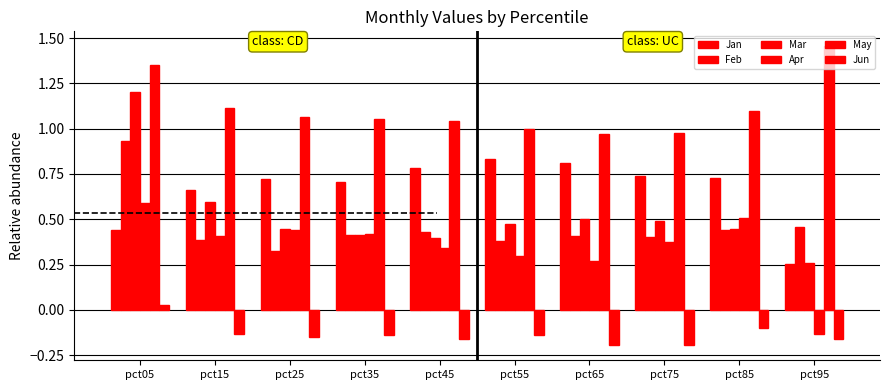

What is the sum of all Mar values?

5.2